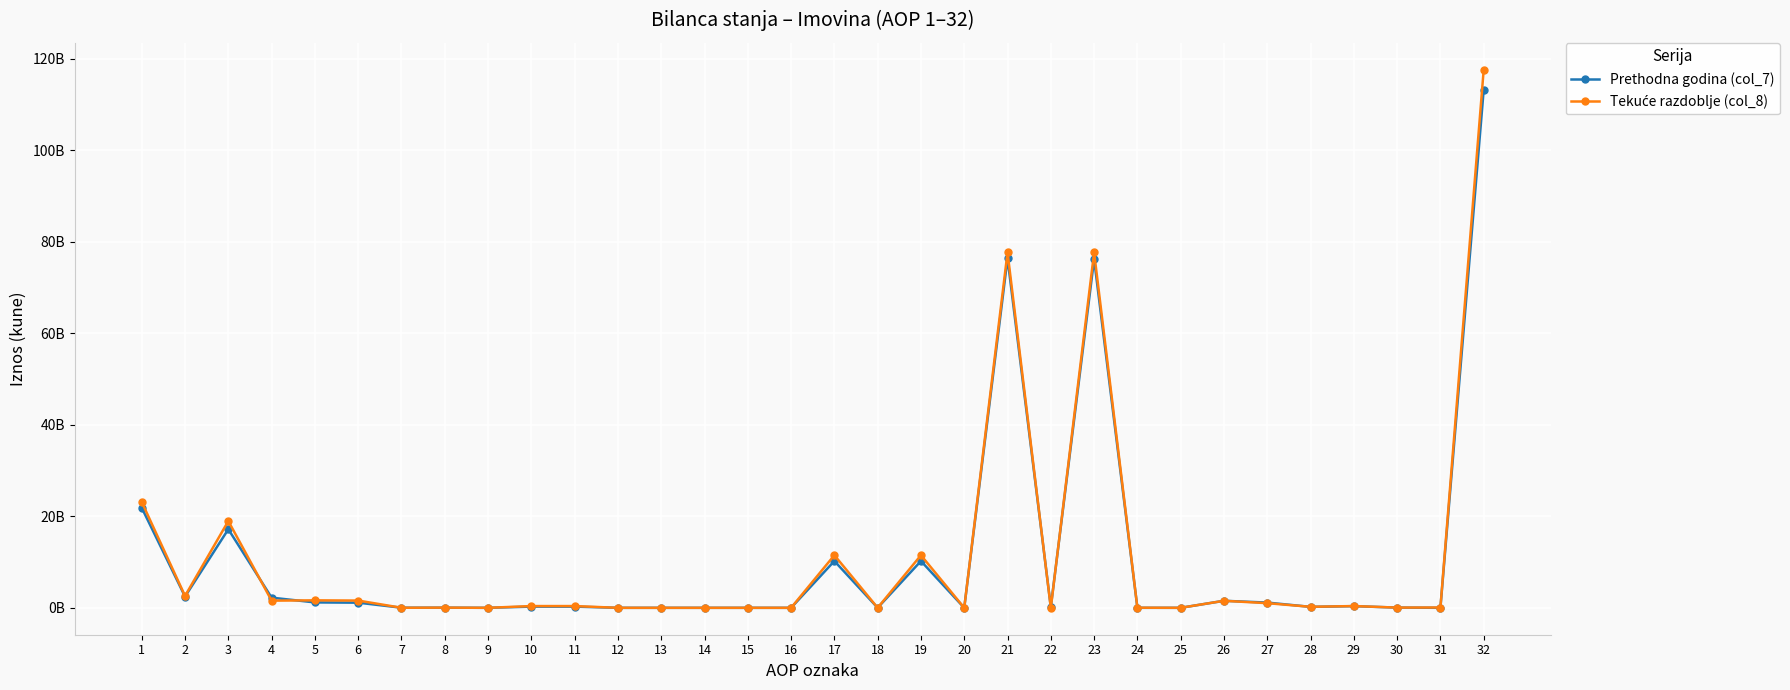

Is this an area chart (filled region under the line)?

No